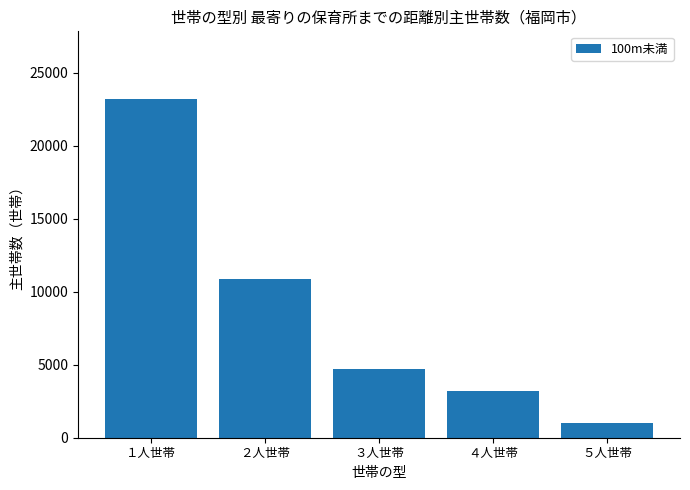

Count the number of categories in the chart.

5